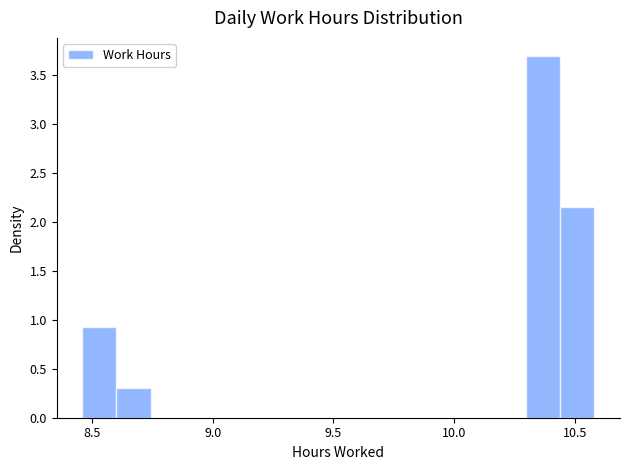

Read against the x-axis, roughly where is the centre of the tallest bar?

10.35